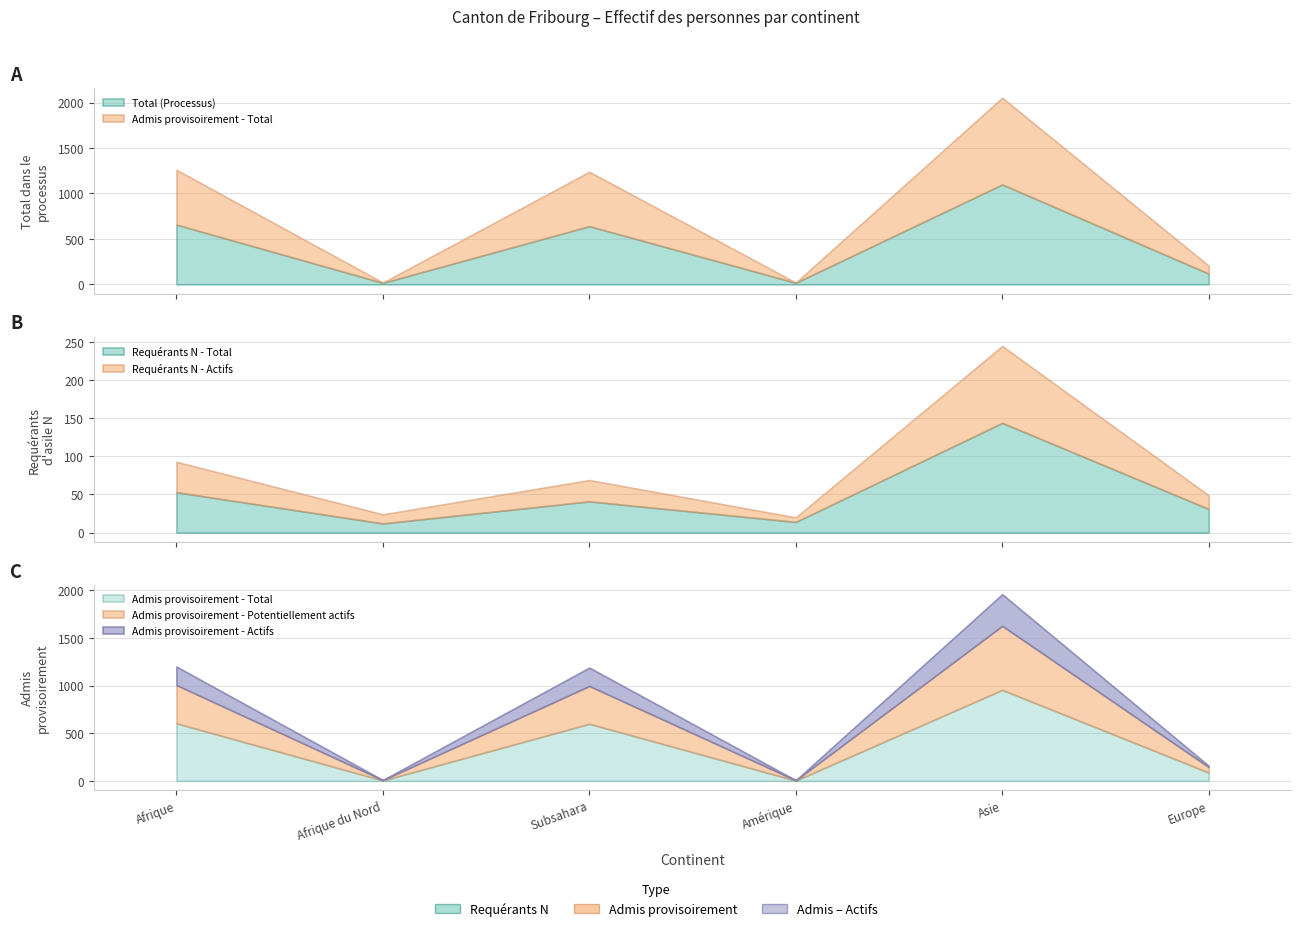

What is the sum of all Requérants N - Total values?

295